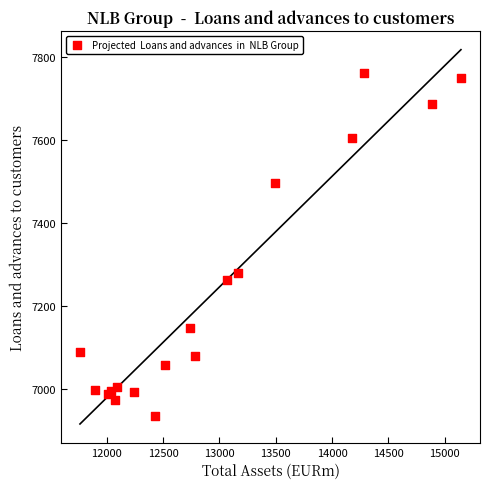

What Y value in the scatter plot is closest to 7347?

7280.8